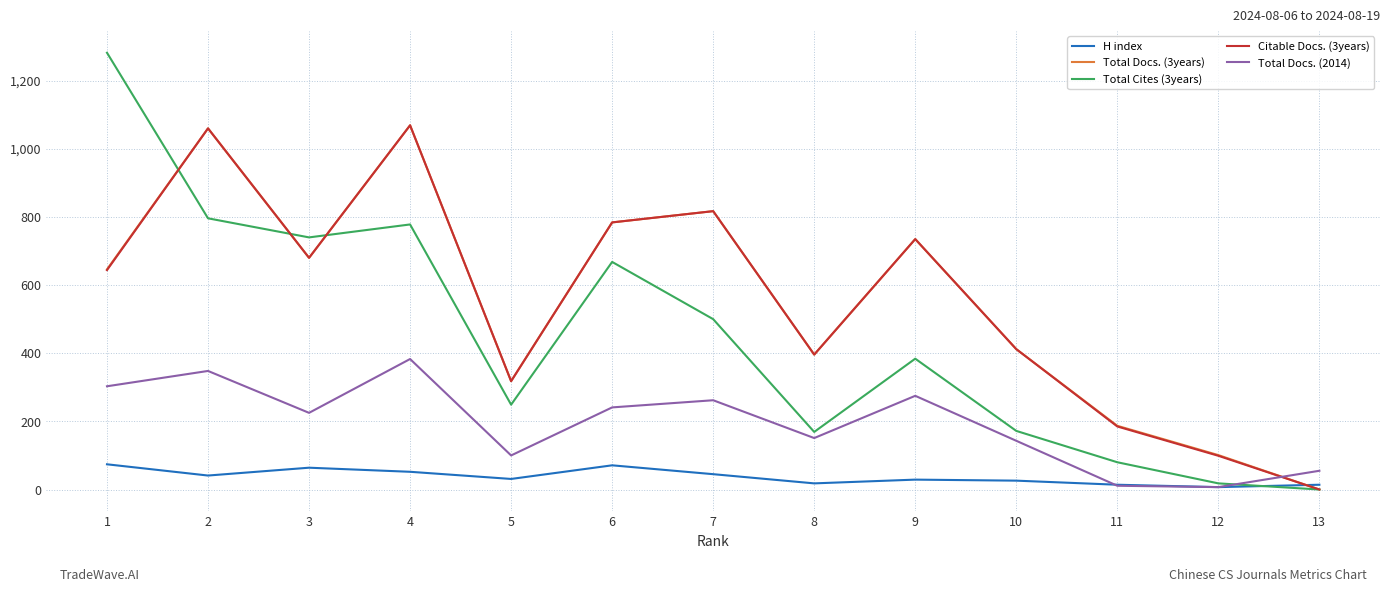

How many lines are shown in the chart?

5